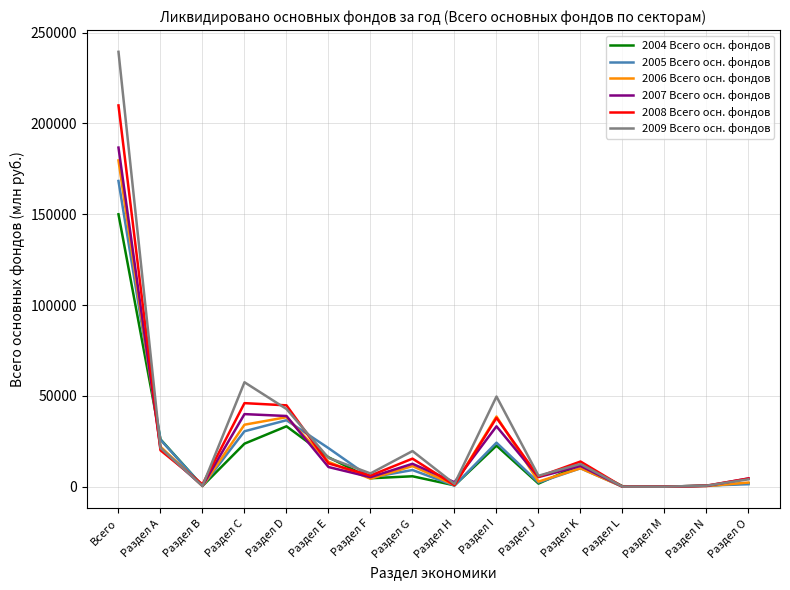

Which series has the widest spread of values?

2009 Всего осн. фондов